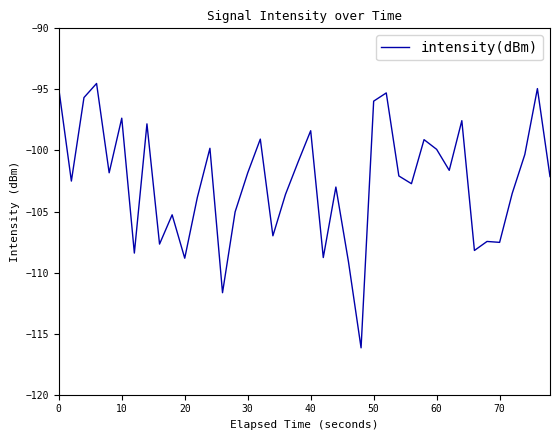

What is the difference between the maximum and minimum values?

21.6